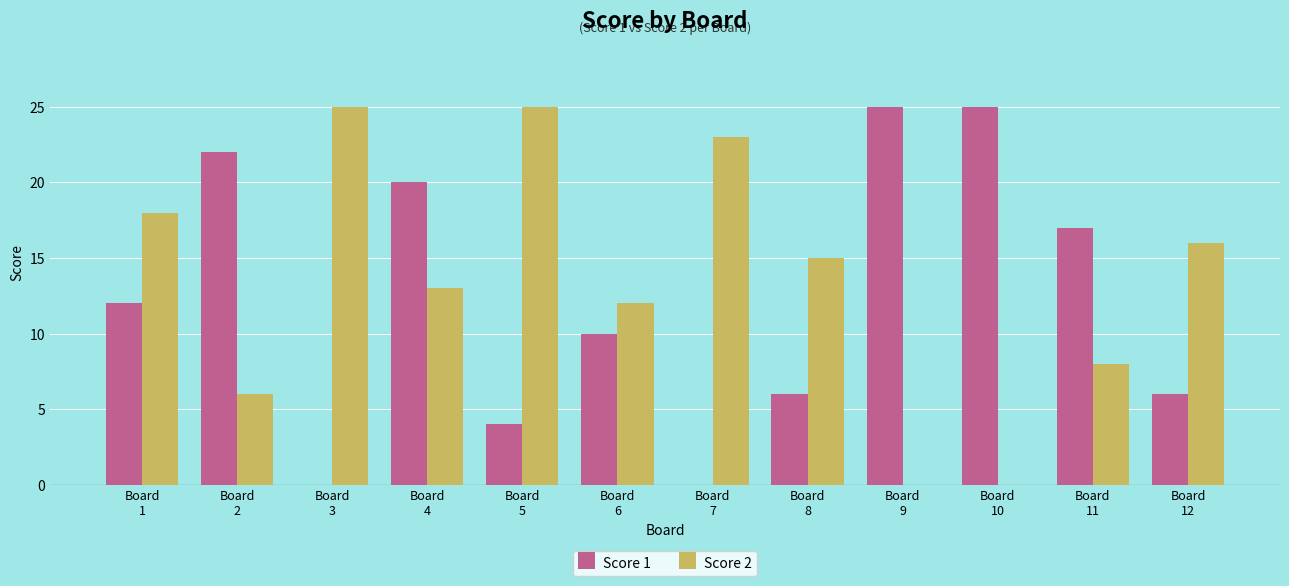

What is the maximum value shown in the chart?

25